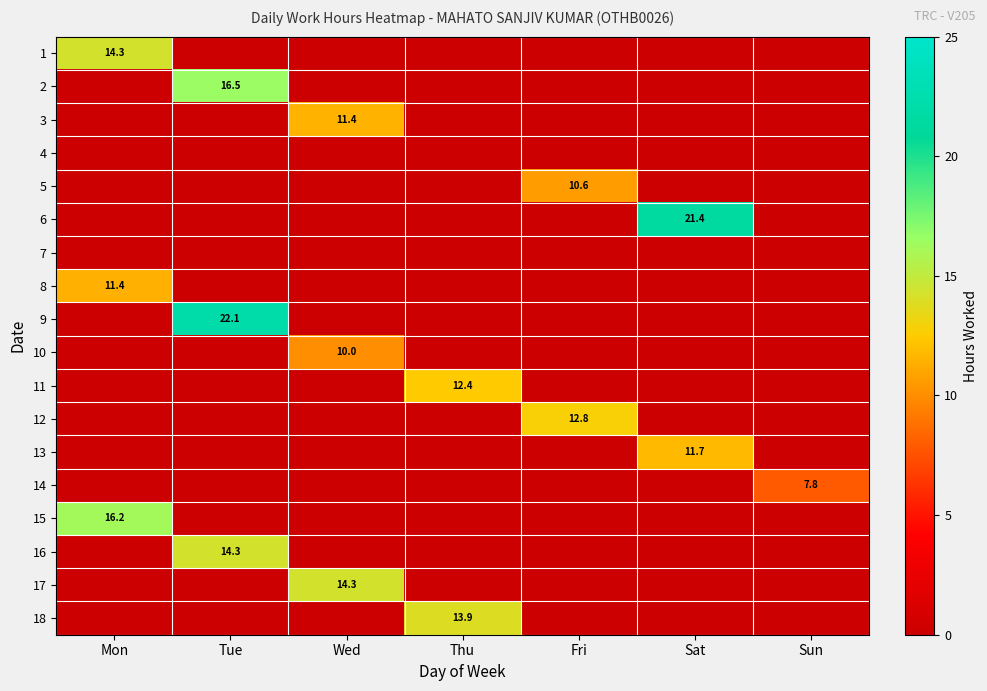

At which label is 9 closest to 11?

Mon